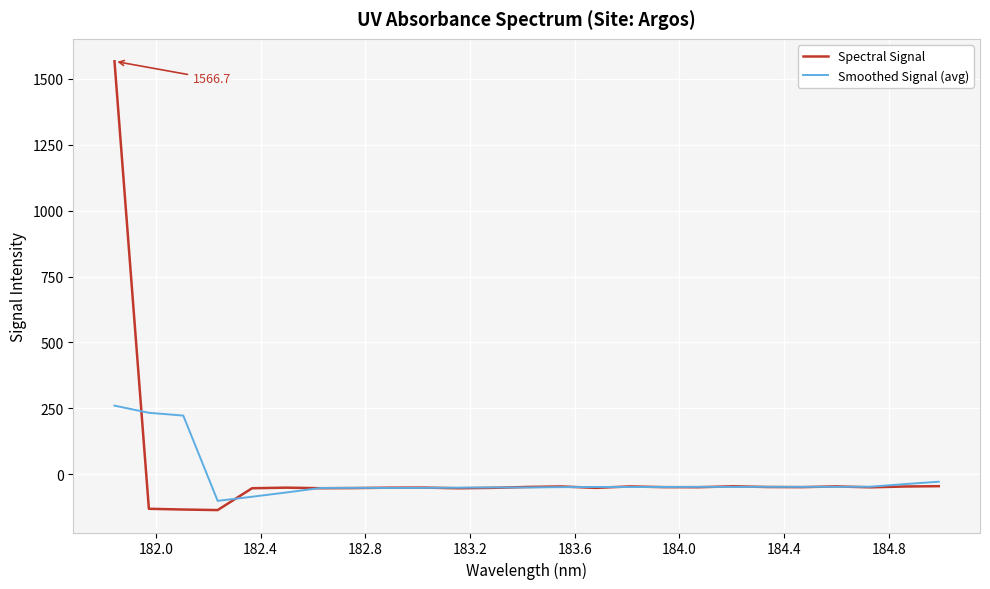

At how many categories does at least one series exceed 664?

1